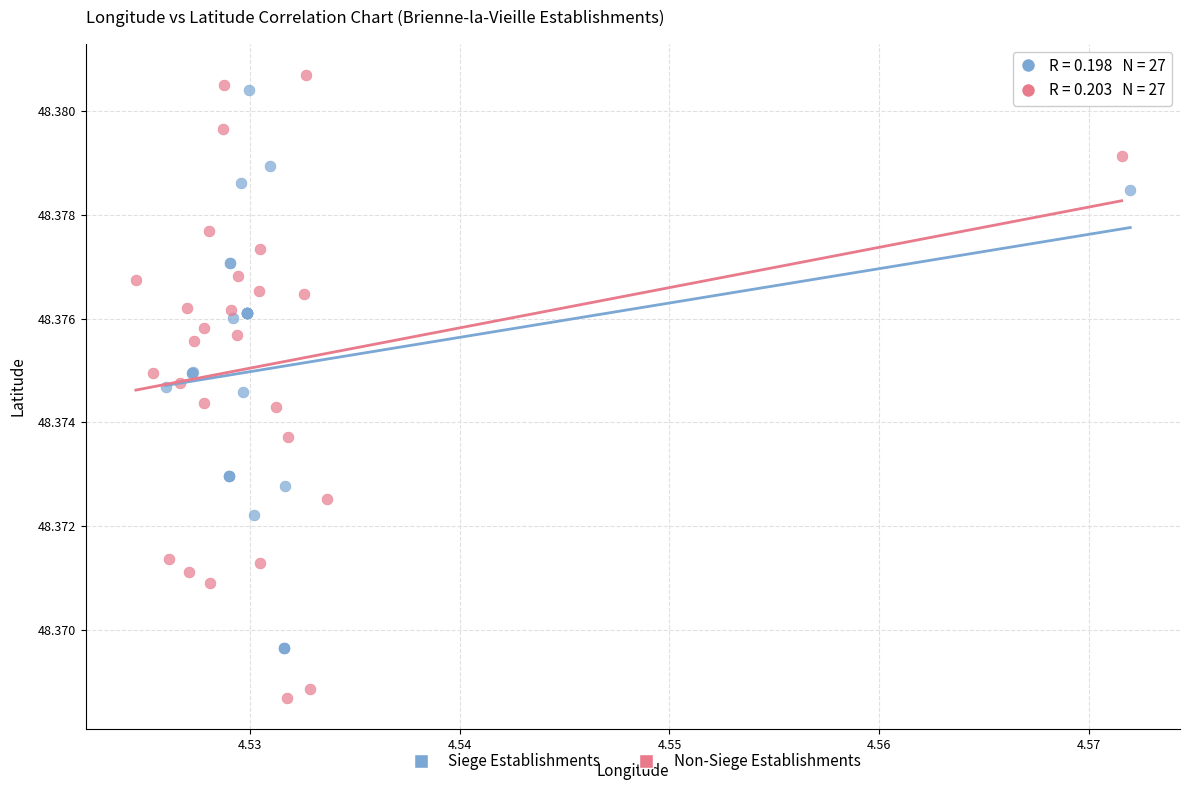

Which series has the largest Y range (max minus min)?

Non-Siege Establishments